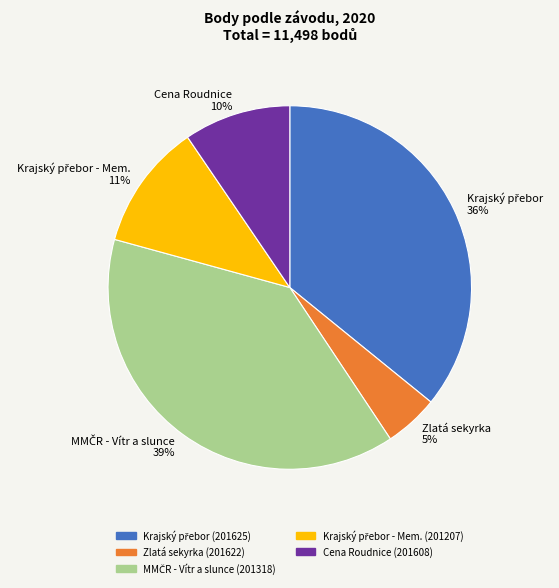

The Zlatá sekyrka 5% slice represents 5% of the pie. True or false?

True